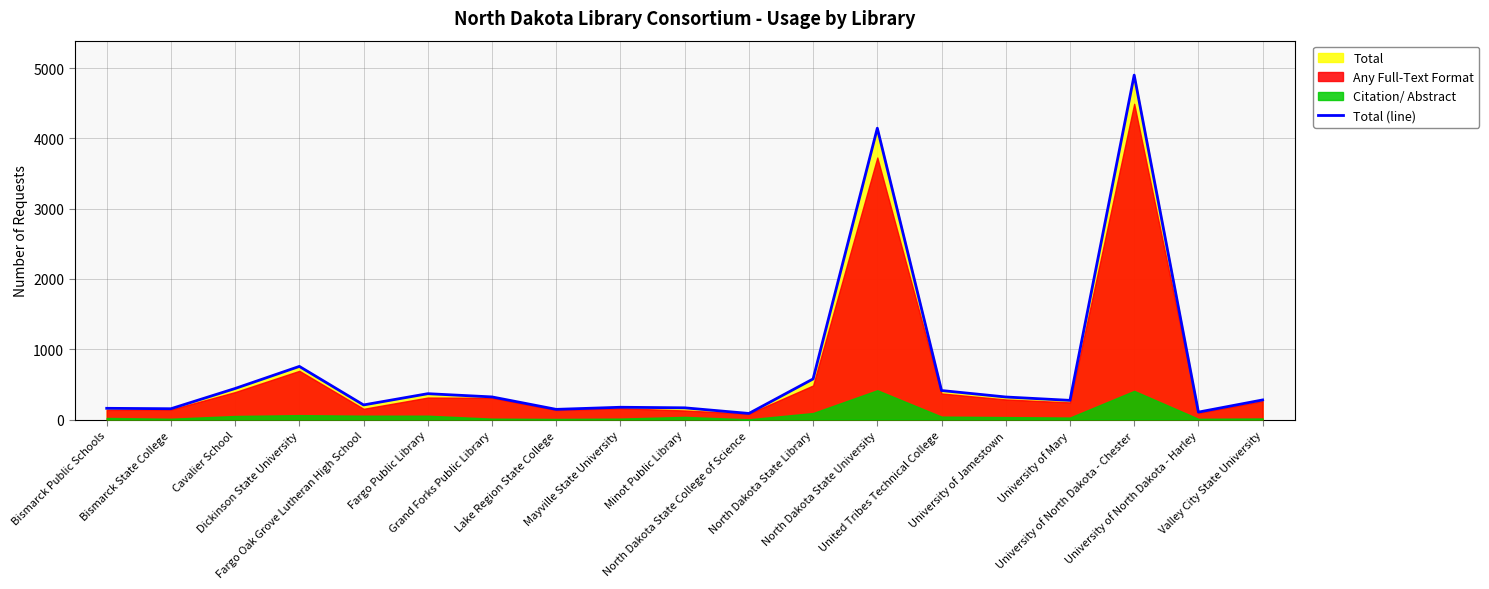

What is the difference between the values at Fargo Public Library and Cavalier School?

74